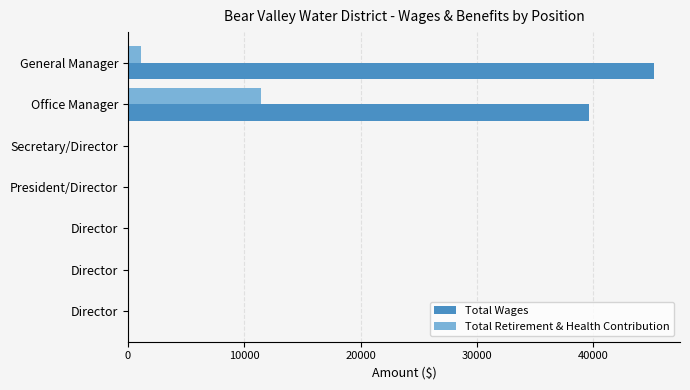

How many data points in Total Retirement & Health Contribution are above 0?

2